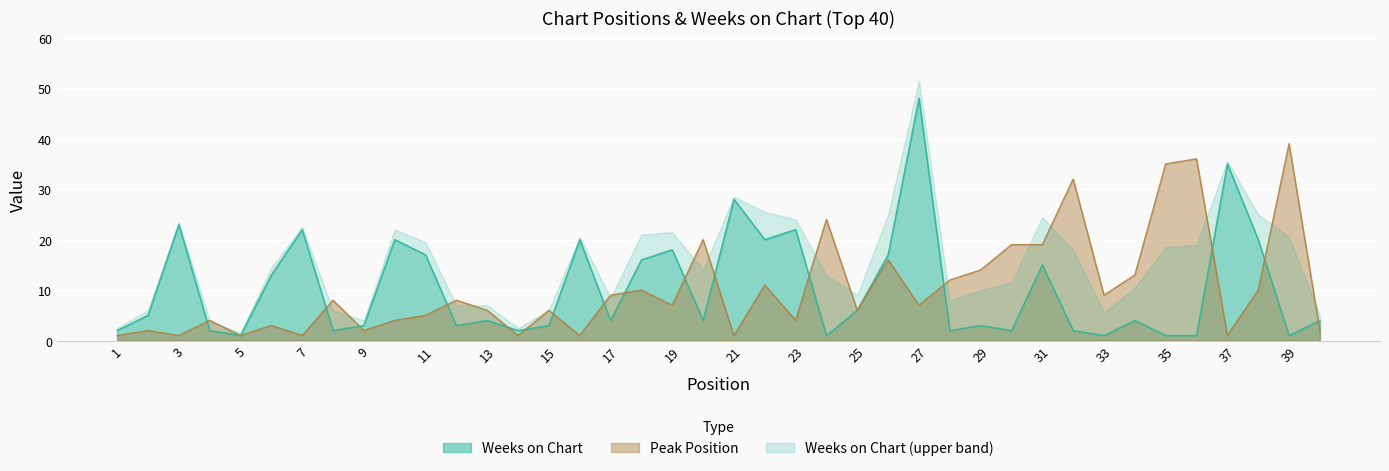

At which label is Peak Position closest to 20?

20